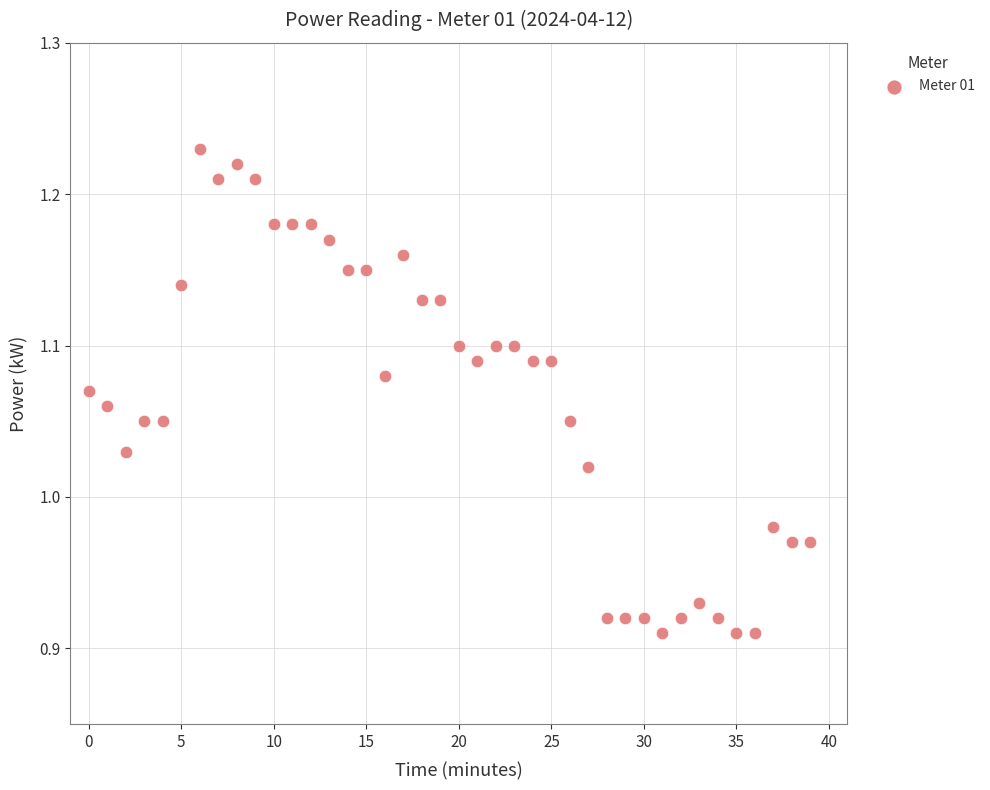

What is the range of Y values (max minus min)?

0.3